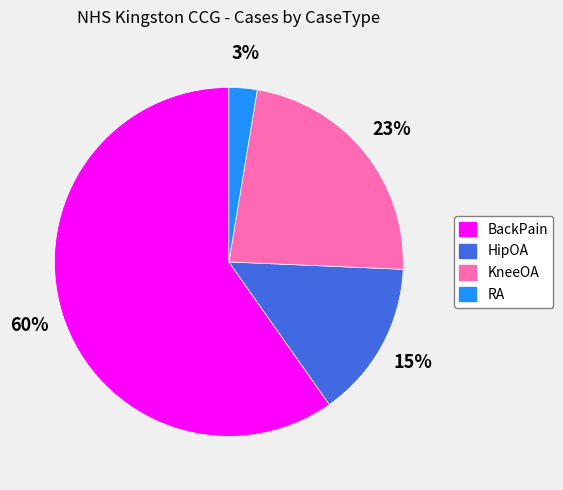

Which category has the smallest portion of the pie?

RA